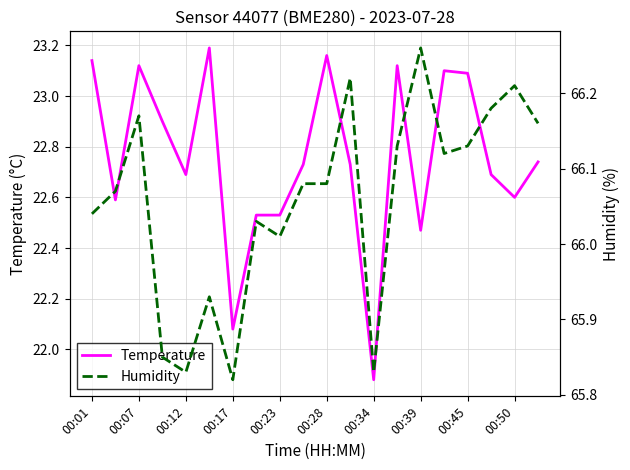

At which label does Temperature reach its minimum?

00:34